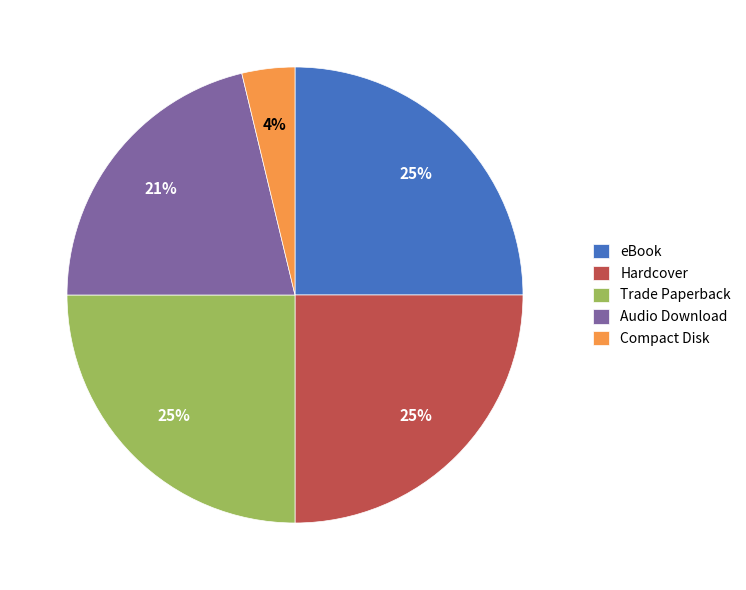

Between Audio Download and Compact Disk, which is larger?

Audio Download